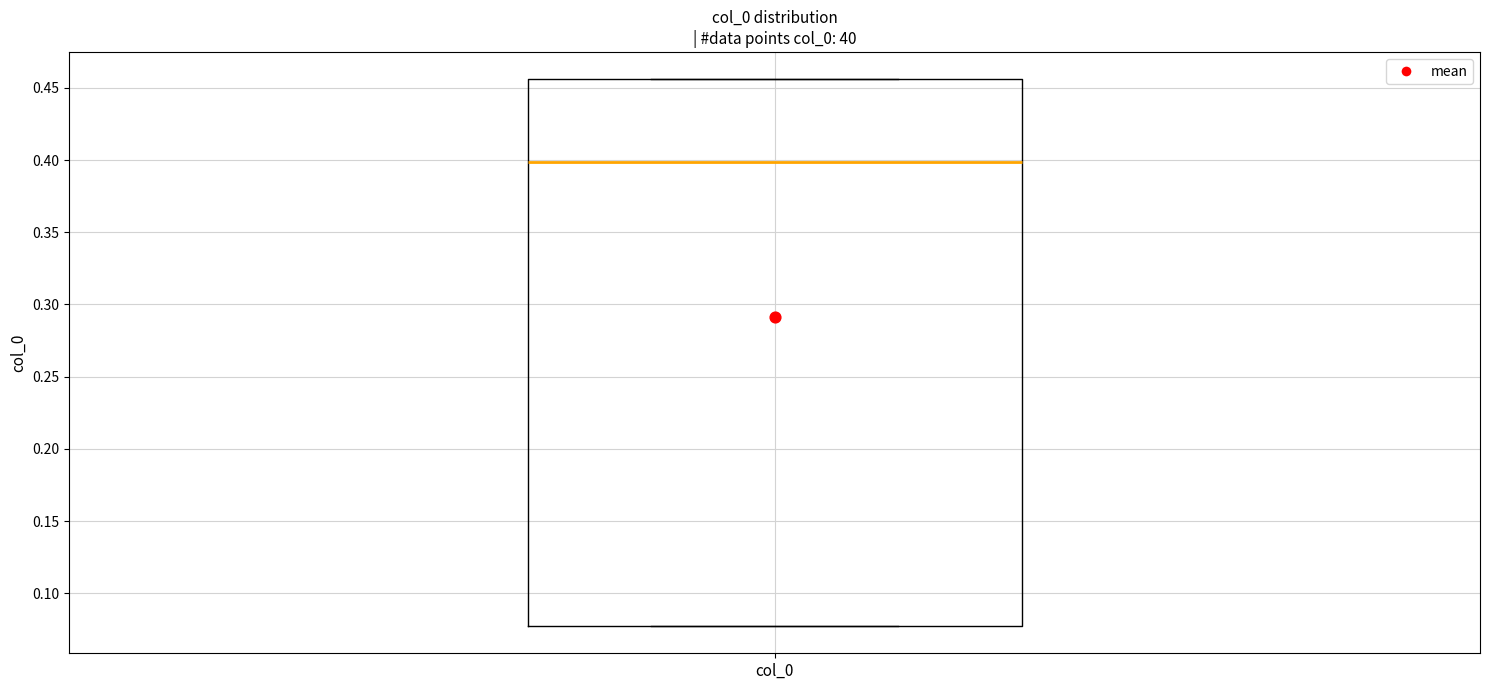

Transcribe this box plot: give where the median line is, the range the box spans, and where the two whiskers end, as read against the y-axis. The values are not printed on the chart, so give them approximately, as read against the axis.

median 0.400, box 0.075 to 0.455, whiskers 0.075 to 0.455